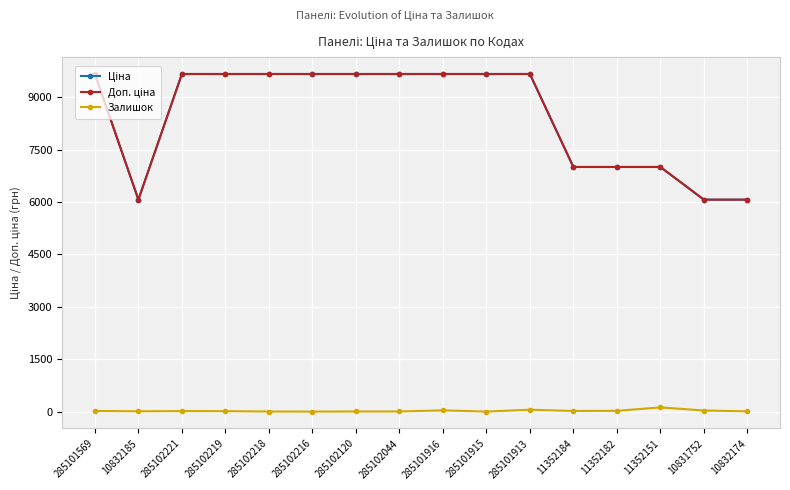

At how many categories does at least one series exceed 7264?

10